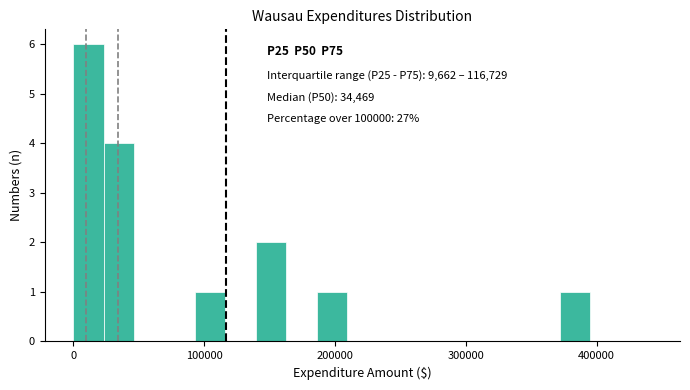

Around what value on the x-axis is the tallest bar? Give the approximate position of its centre, as read against the axis.

10000